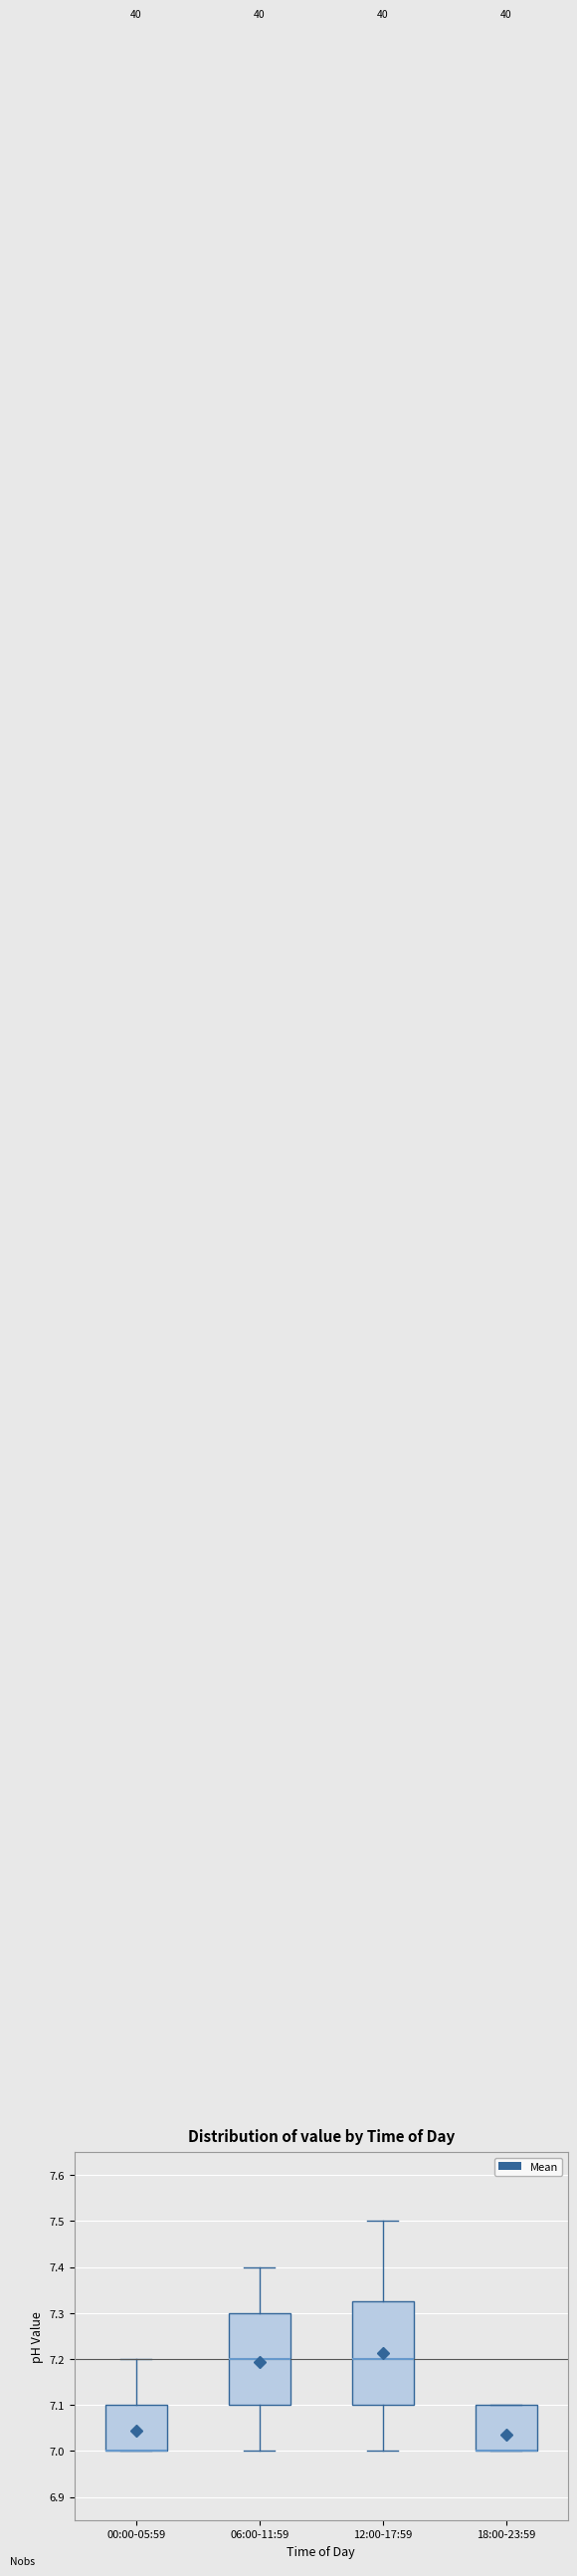

Where is the upper edge of the box for 00:00-05:59 on the y-axis? The values are not printed on the chart, so give them approximately, as read against the axis.

7.10